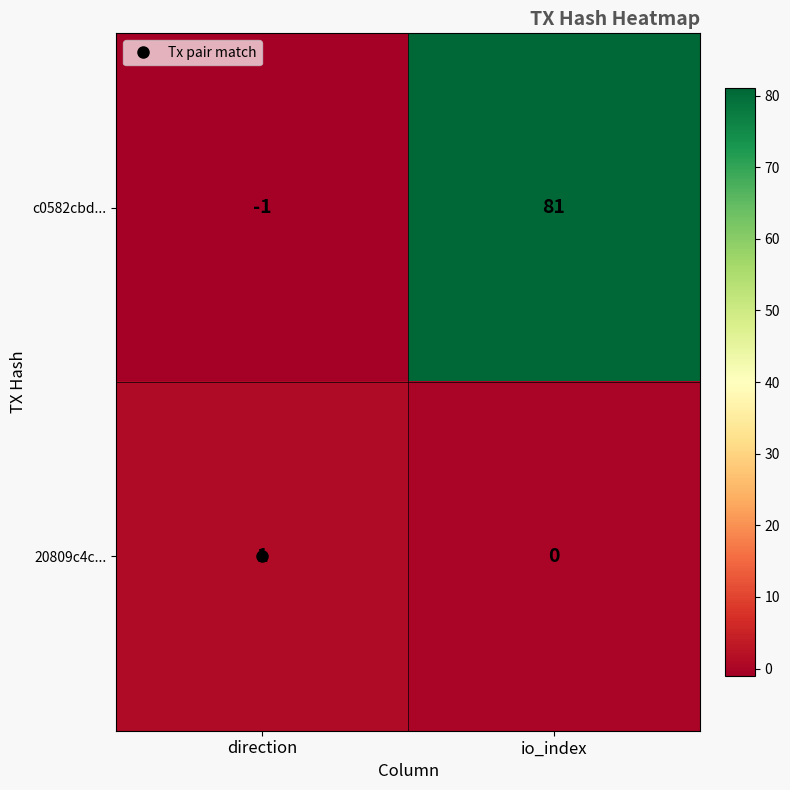

How many series are shown in this chart?

2